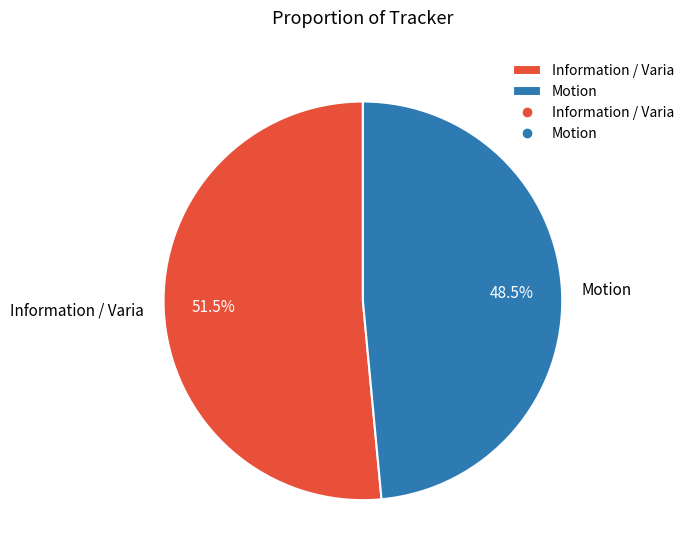

What is the majority slice?

Information / Varia